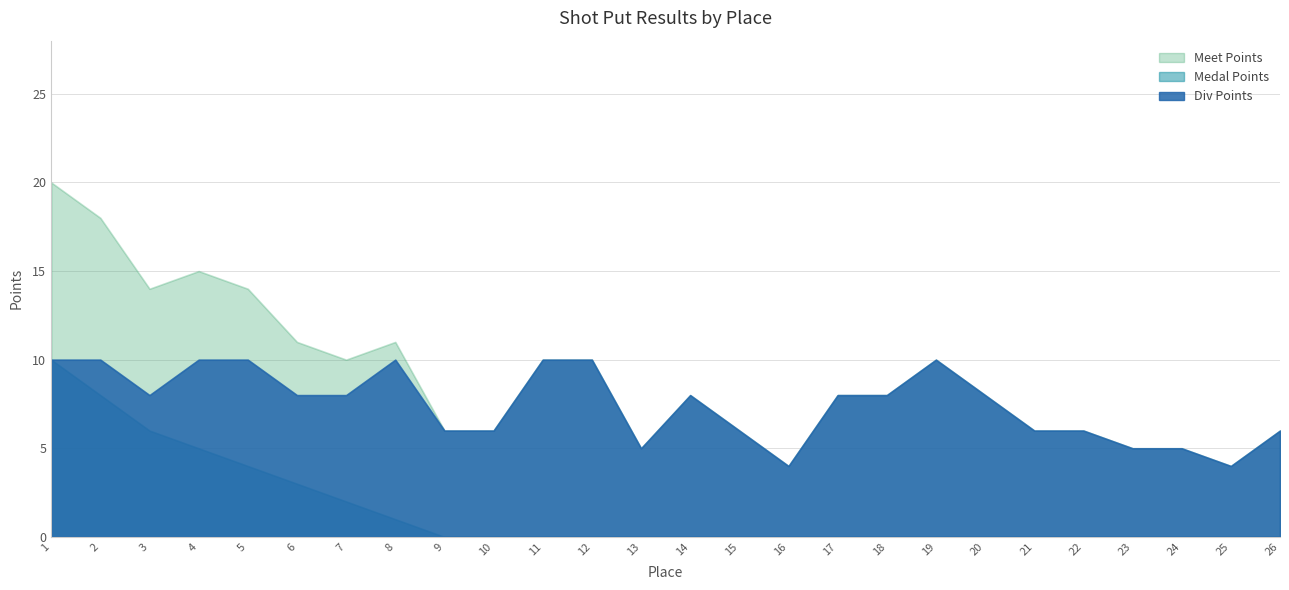

True or false: Medal Points and Meet Points intersect in this chart.

False